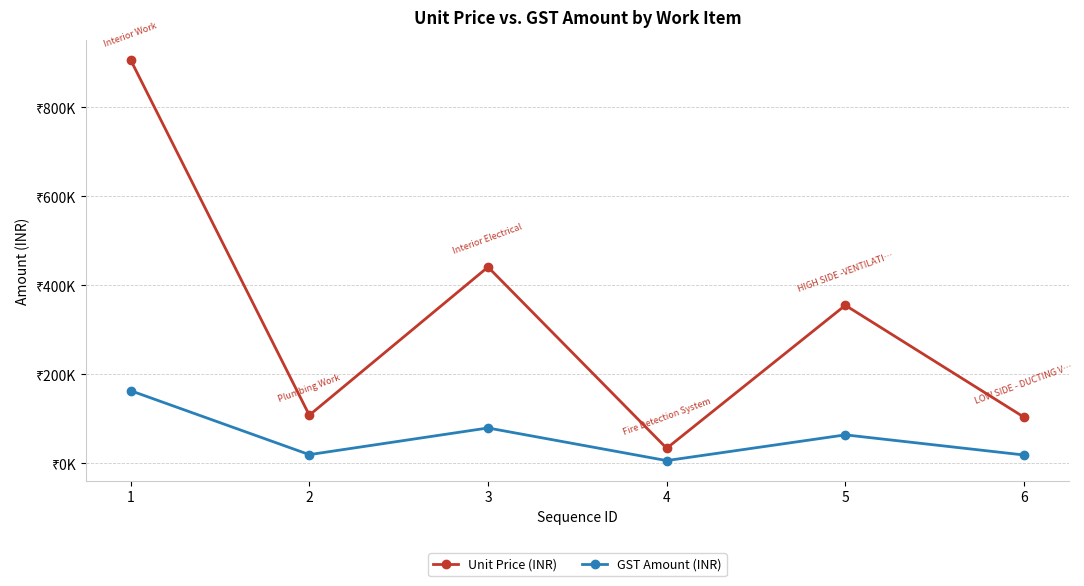

What are all the series names shown in the legend?

Unit Price (INR), GST Amount (INR)